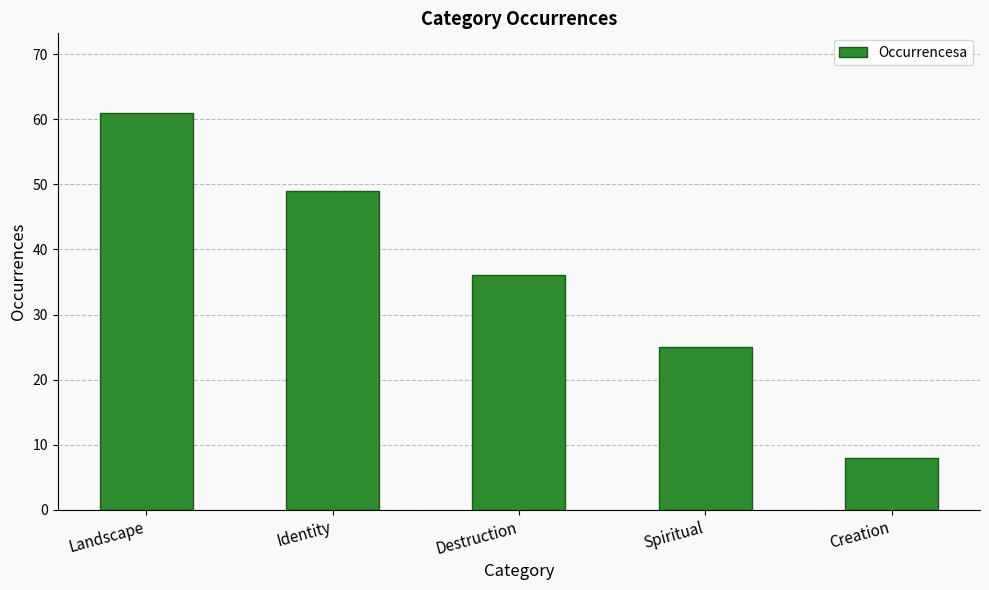

Reading left to right, what are all the values shown in this chart?

Landscape=61	Identity=49	Destruction=36	Spiritual=25	Creation=8